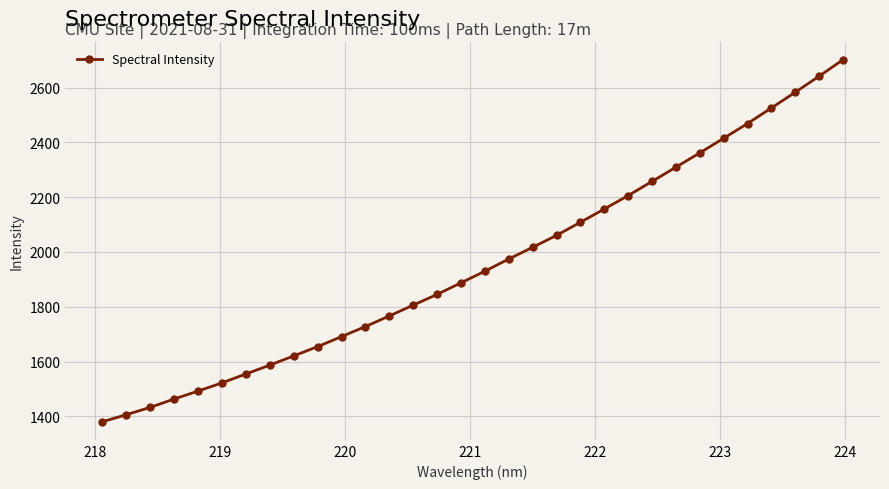

How many lines are shown in the chart?

1